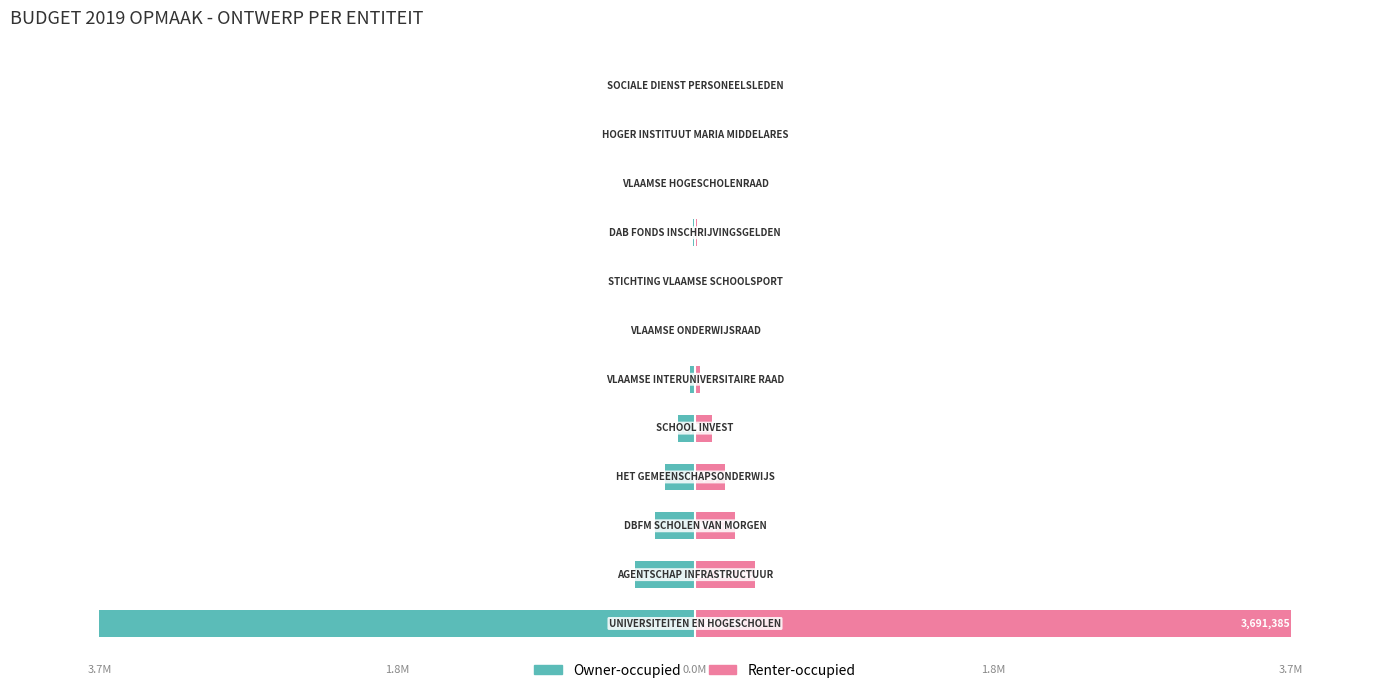

Is the value of Renter-occupied at 1 greater than the value of Owner-occupied at 5?

Yes